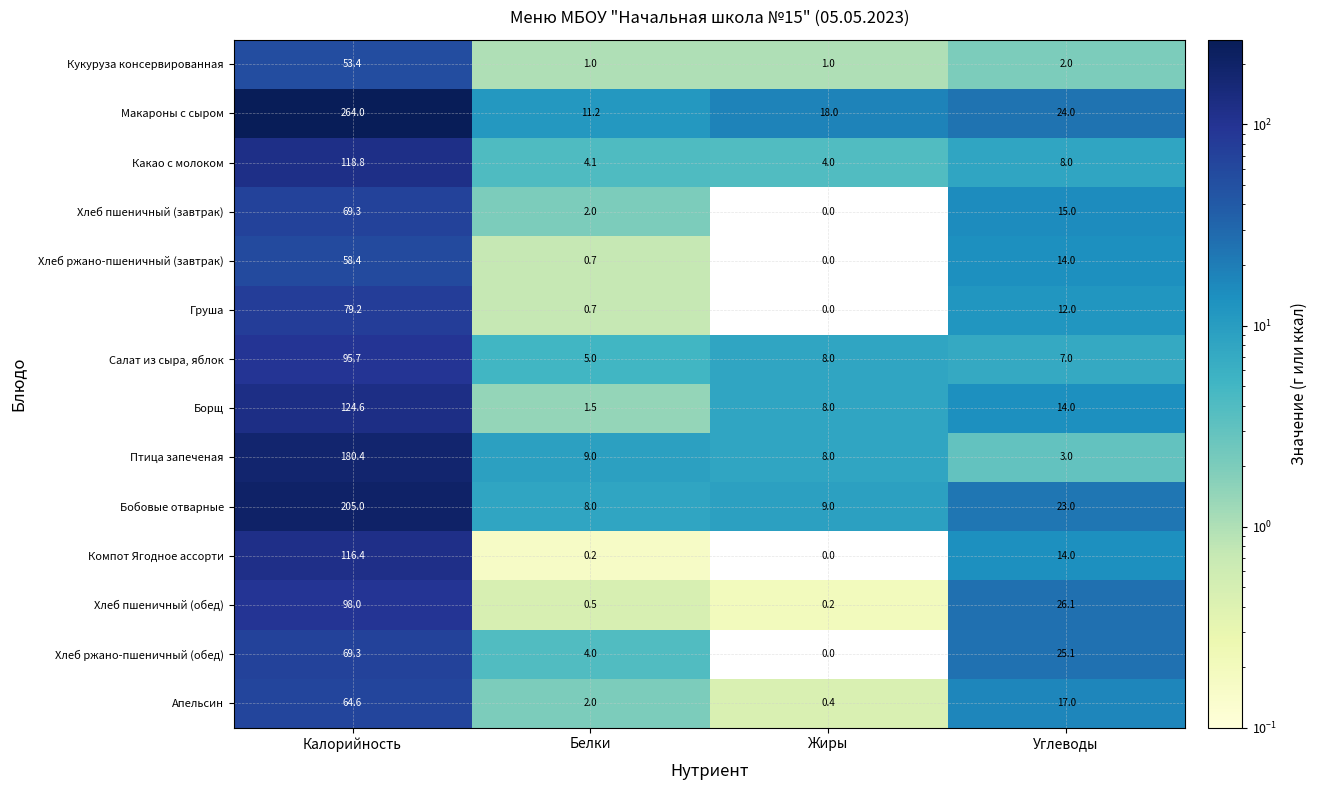

What is the difference between the Борщ values at Белки and Калорийность?

123.1